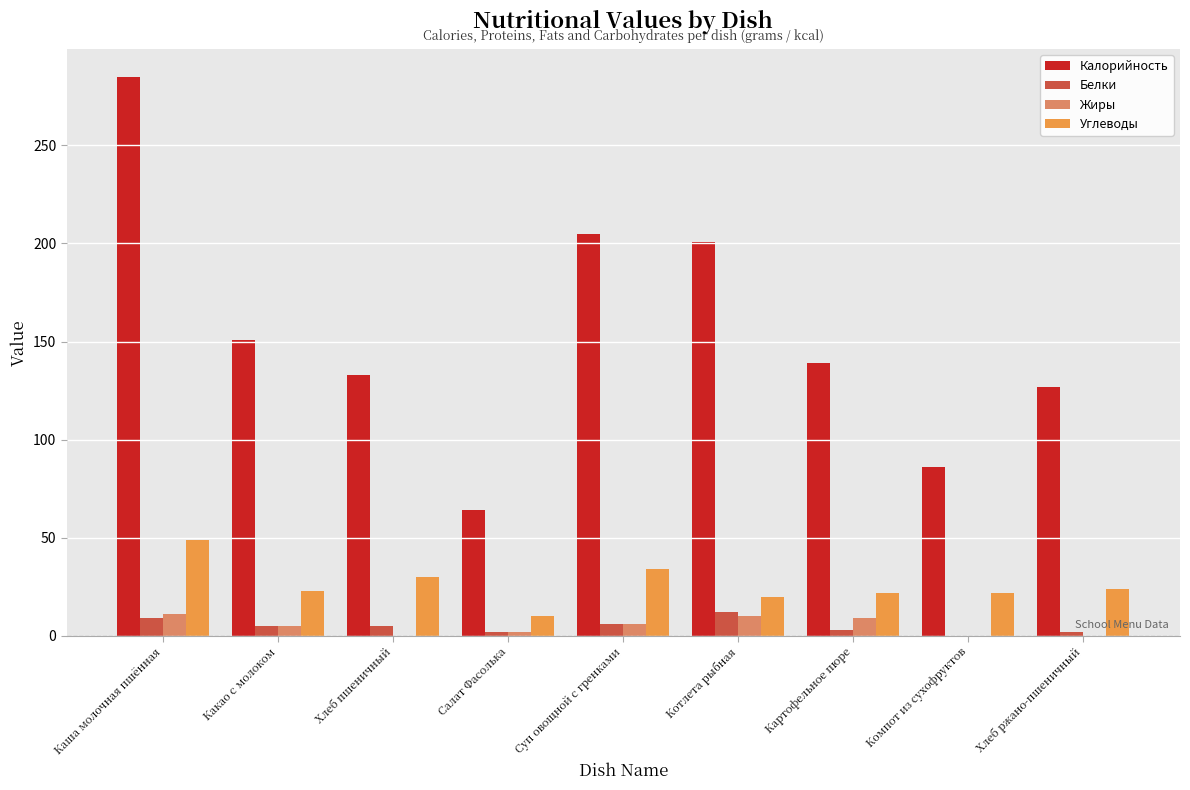

What is the sum of all Жиры values?

43